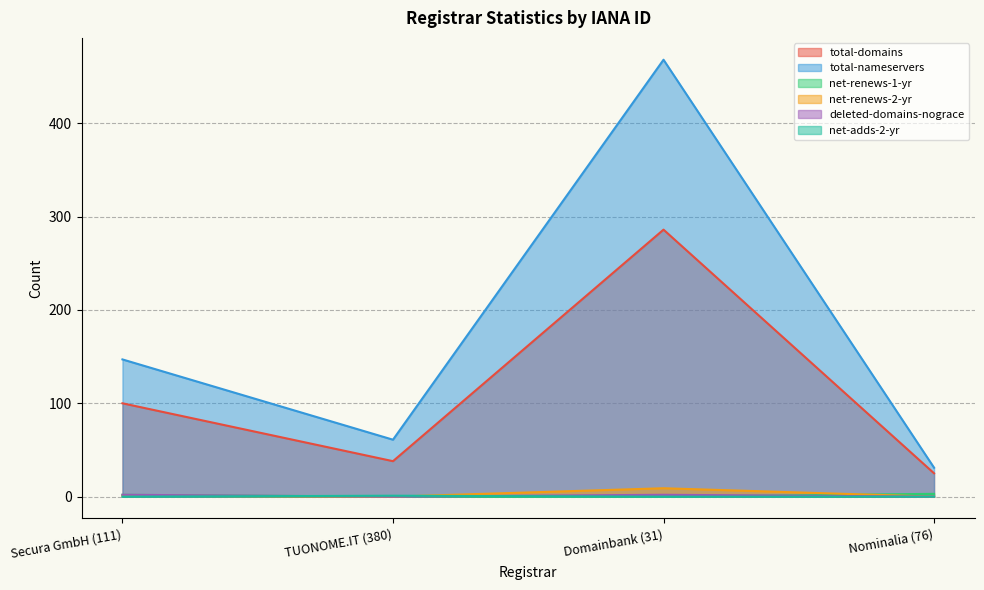

True or false: net-adds-2-yr has more than 2 points higher than both neighbors.

False